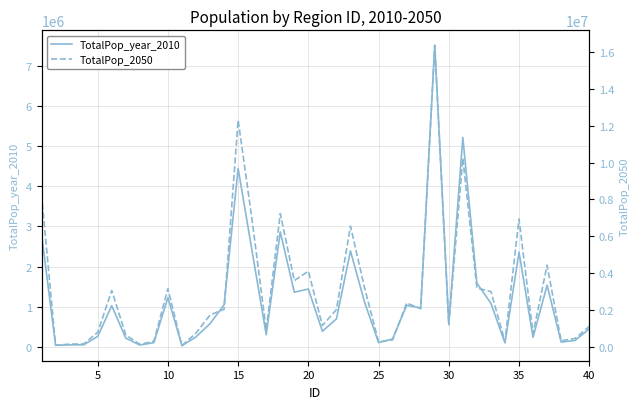

True or false: TotalPop_2050 has a value of 440983 at 5.

False